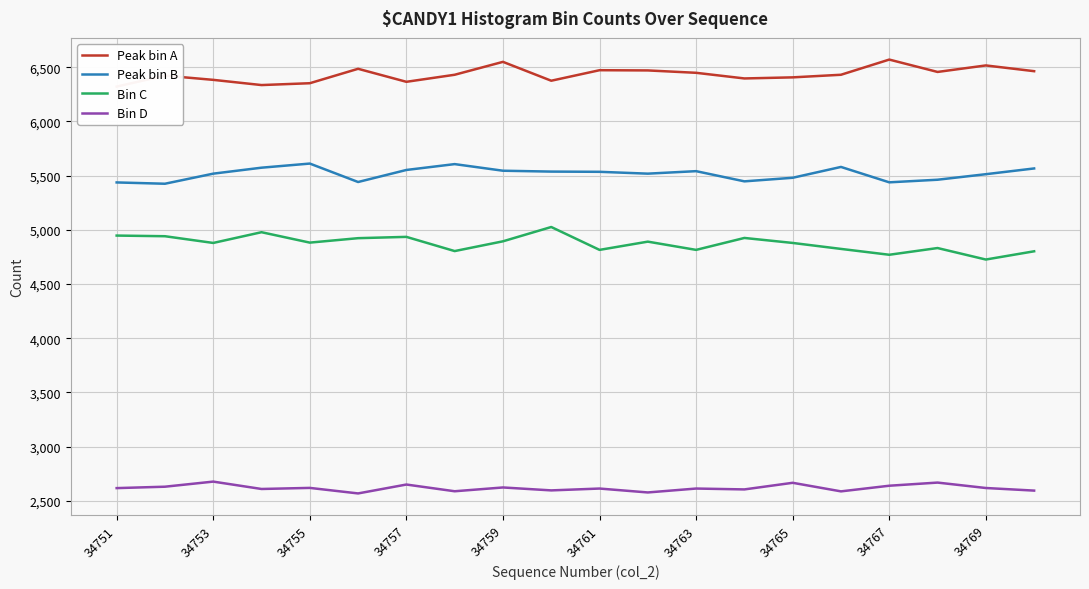

The Bin D series shows 2620 at 34755. True or false?

True